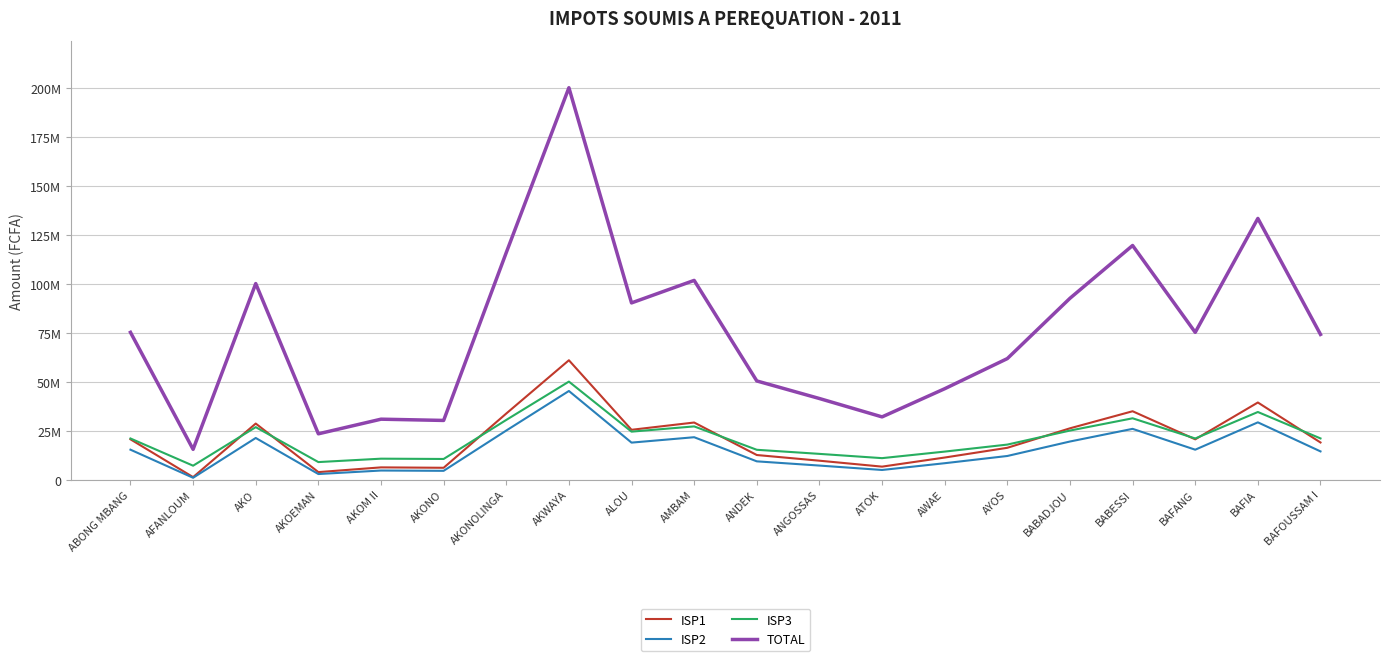

Does the chart display data point markers on the line(s)?

No